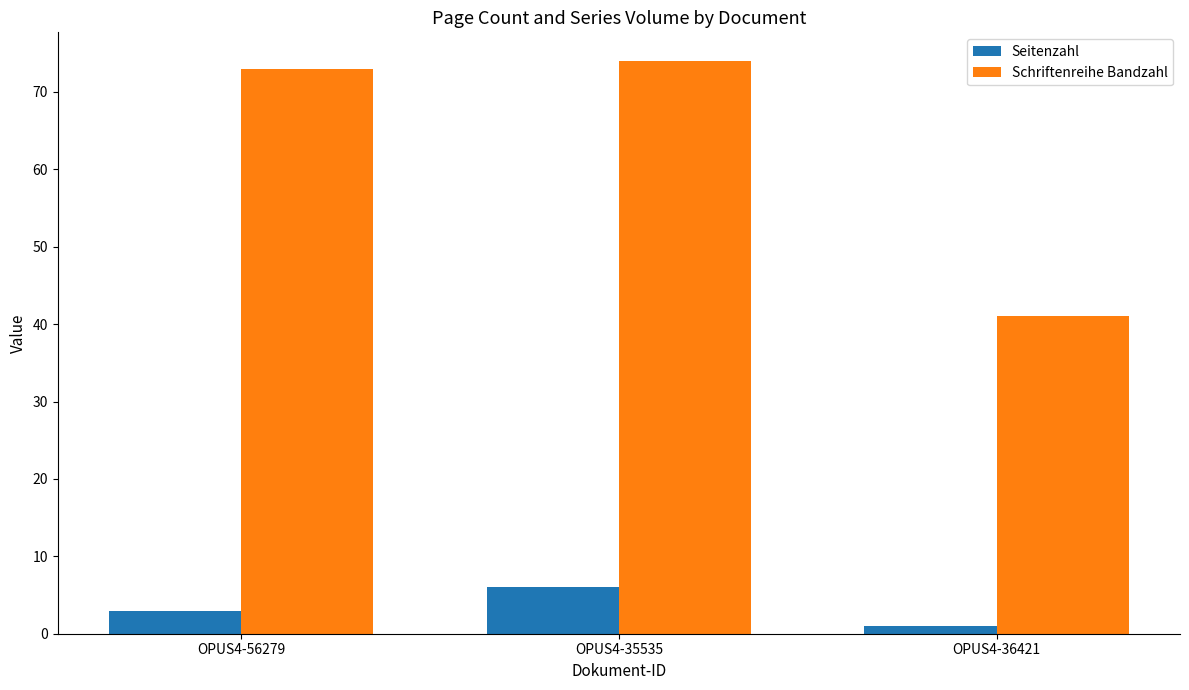

Is the value of Seitenzahl at OPUS4-56279 greater than the value of Schriftenreihe Bandzahl at OPUS4-36421?

No